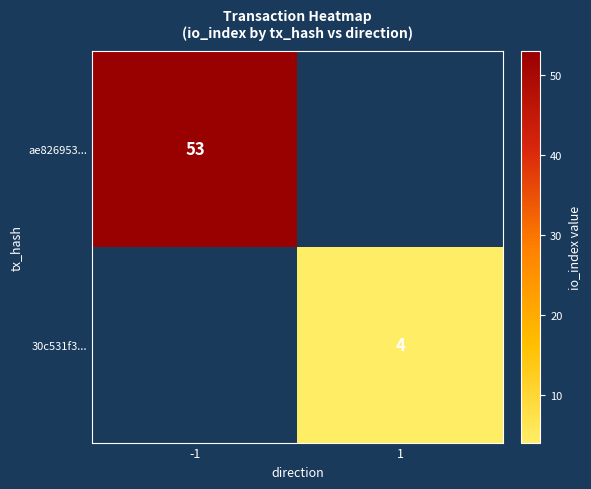

What is the smallest value displayed?

4.0